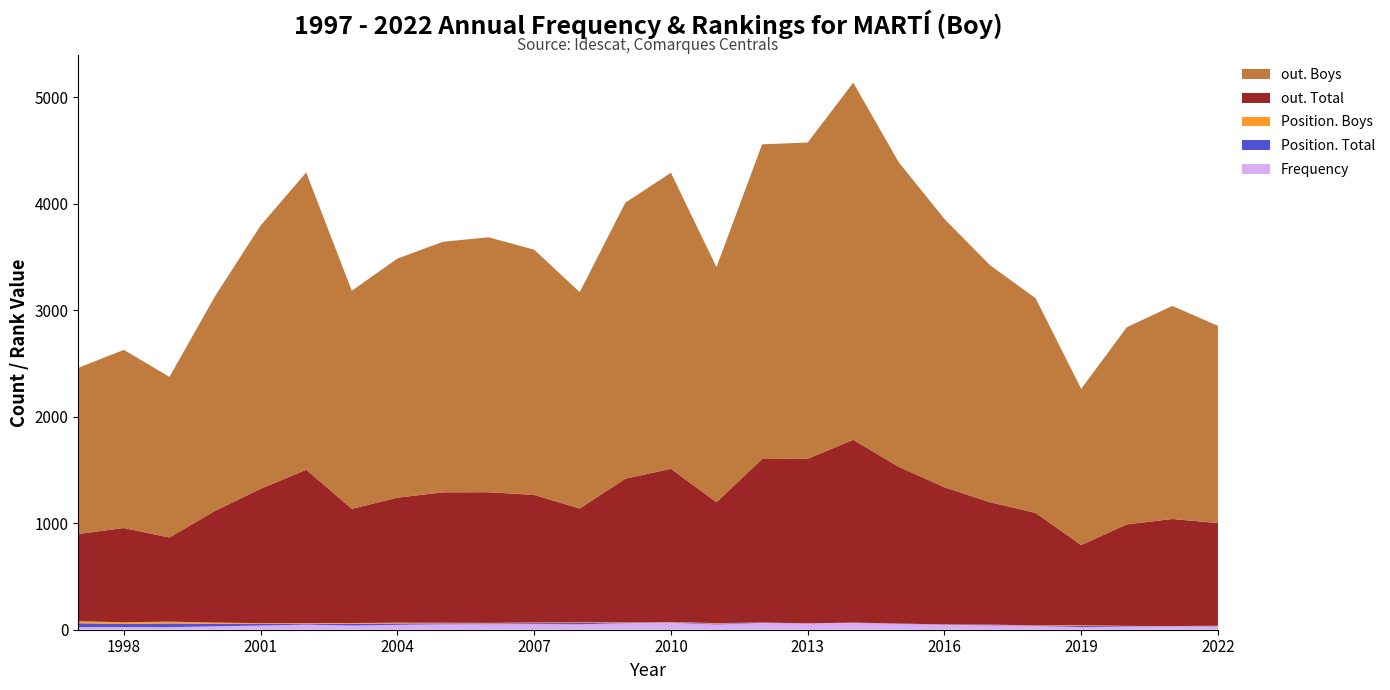

Reading left to right, what are all the values shown in this chart?

Frequency: 1997=24	1998=25	1999=24	2000=32	2001=39	2002=48	2003=39	2004=46	2005=51	2006=52	2007=53	2008=51	2009=62	2010=66	2011=49	2012=64	2013=58	2014=65	2015=54	2016=47	2017=41	2018=36	2019=25	2020=30	2021=31	2022=30
Position. Total: 1997=37	1998=29	1999=35	2000=23	2001=16	2002=9	2003=16	2004=13	2005=9	2006=7	2007=9	2008=12	2009=4	2010=3	2011=8	2012=3	2013=1	2014=1	2015=2	2016=2	2017=4	2018=3	2019=11	2020=4	2021=2	2022=4
Position. Boys: 1997=19	1998=16	1999=17	2000=12	2001=7	2002=6	2003=8	2004=7	2005=6	2006=5	2007=6	2008=7	2009=3	2010=3	2011=5	2012=1	2013=1	2014=1	2015=2	2016=1	2017=3	2018=2	2019=7	2020=2	2021=1	2022=4
out. Total: 1997=819	1998=885	1999=790	2000=1049	2001=1261	2002=1439	2003=1072	2004=1174	2005=1224	2006=1227	2007=1198	2008=1068	2009=1349	2010=1439	2011=1135	2012=1535	2013=1545	2014=1716	2015=1471	2016=1288	2017=1149	2018=1056	2019=752	2020=953	2021=1006	2022=963
out. Boys: 1997=1560	1998=1673	1999=1508	2000=2016	2001=2473	2002=2792	2003=2048	2004=2245	2005=2353	2006=2394	2007=2303	2008=2032	2009=2592	2010=2780	2011=2208	2012=2955	2013=2970	2014=3354	2015=2859	2016=2519	2017=2226	2018=2016	2019=1467	2020=1851	2021=2001	2022=1852